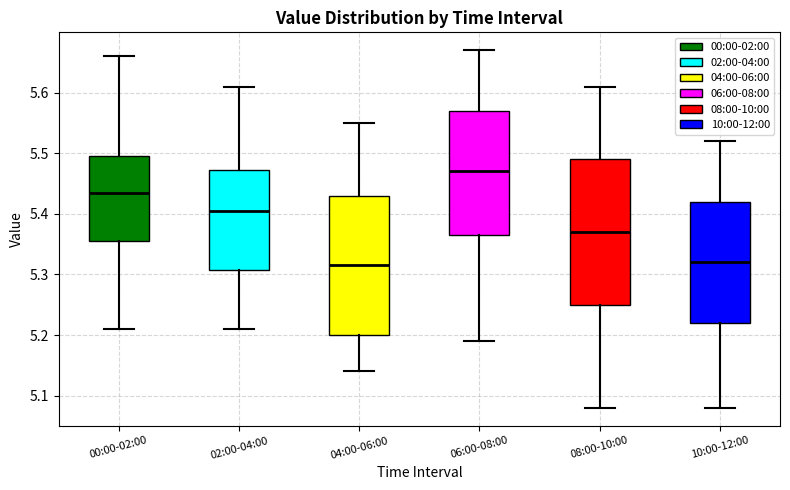

Where is the upper edge of the box for 04:00-06:00 on the y-axis? The values are not printed on the chart, so give them approximately, as read against the axis.

5.43